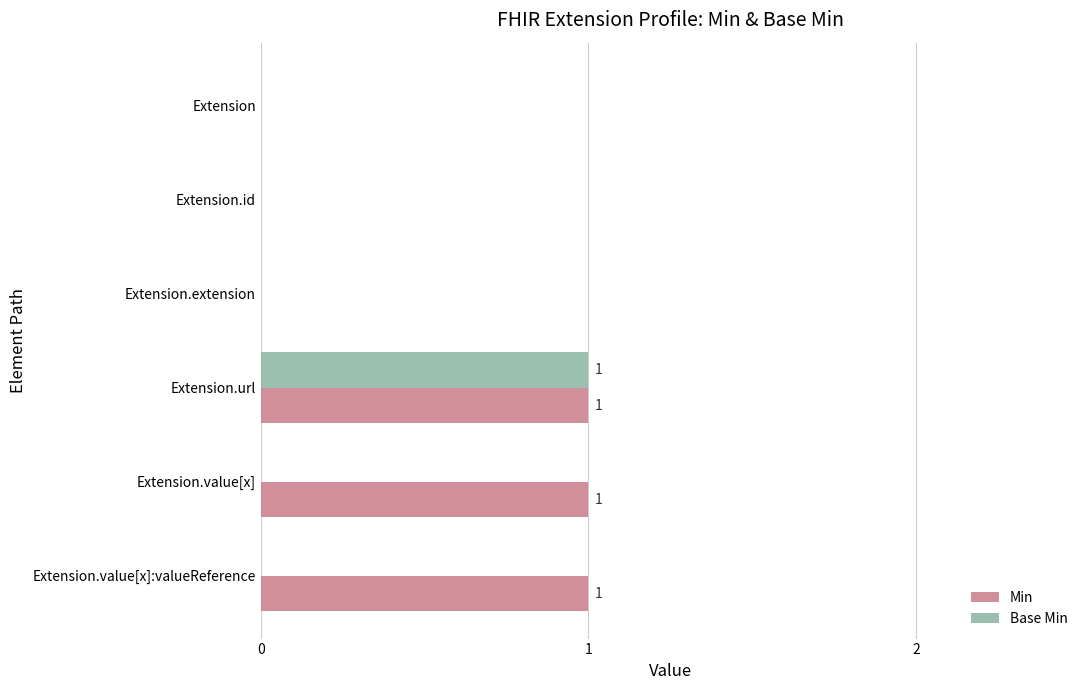

Count the number of categories in the chart.

6